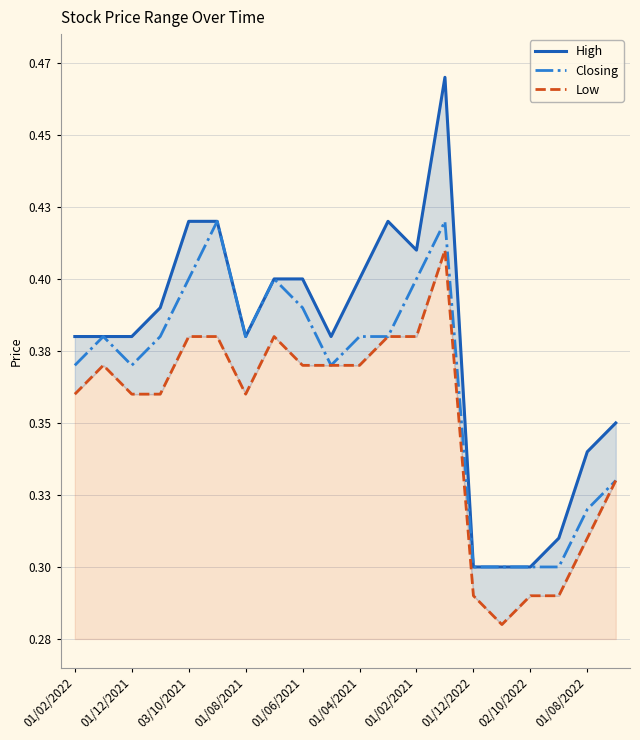

True or false: Low and High cross at least once.

False